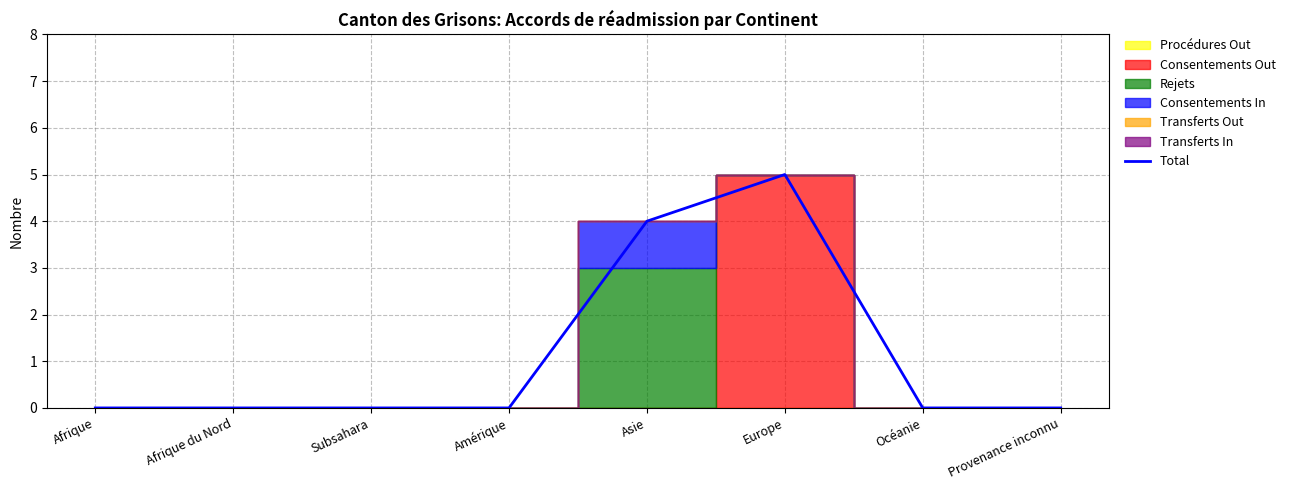

Which label corresponds to the smallest value in the chart?

Afrique